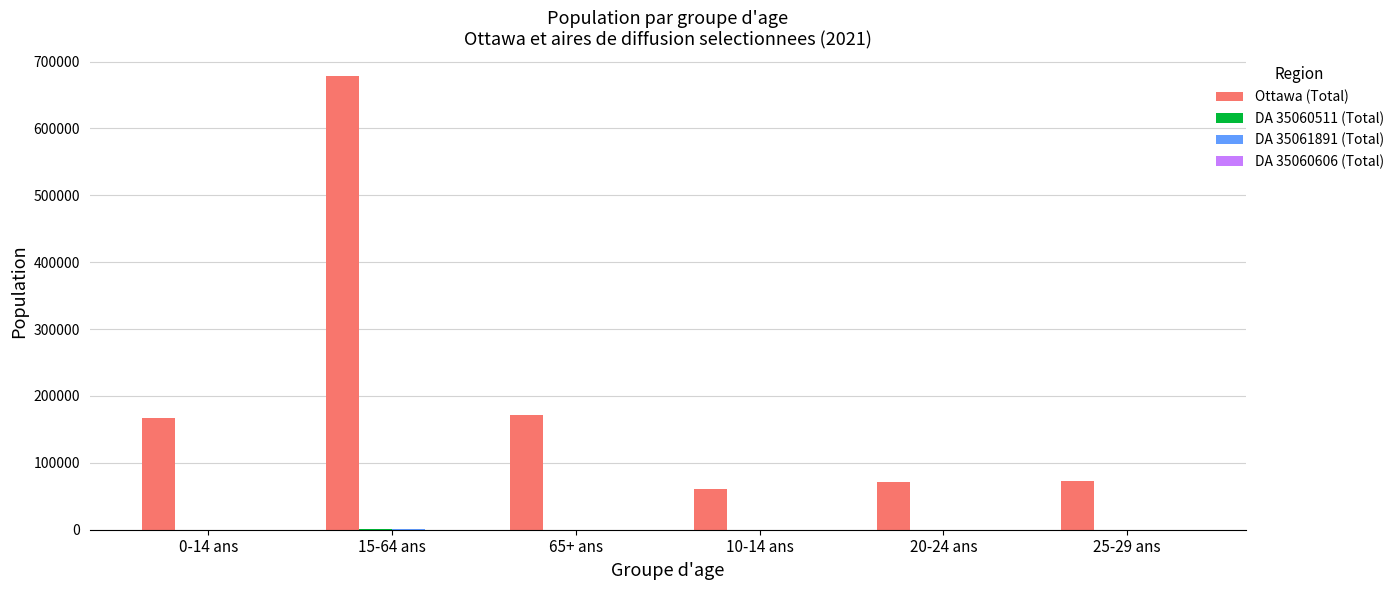

Which series changed the most between 65+ ans and 25-29 ans?

Ottawa (Total)